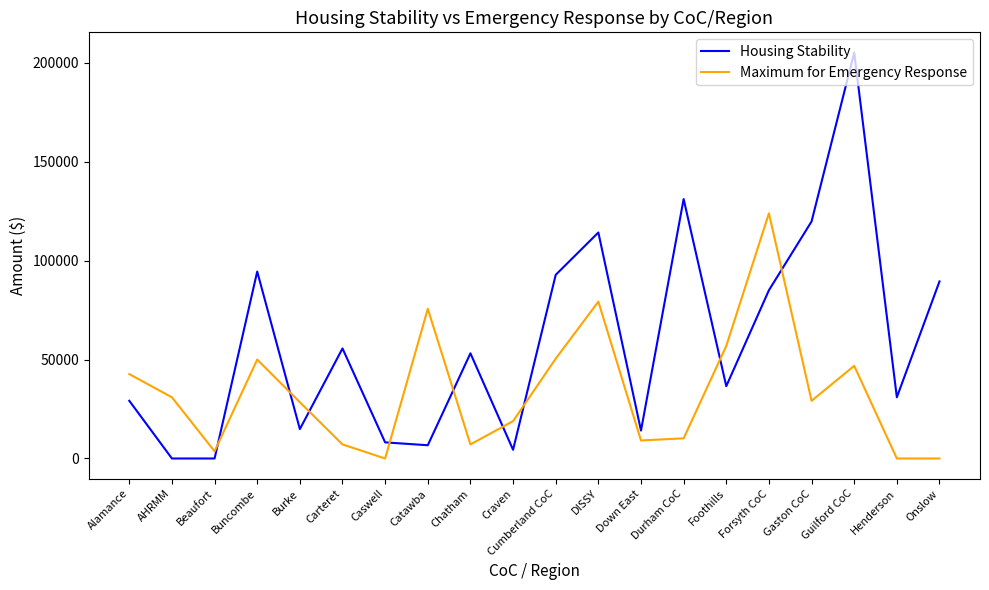

Which category has the highest value across all series?

Guilford CoC